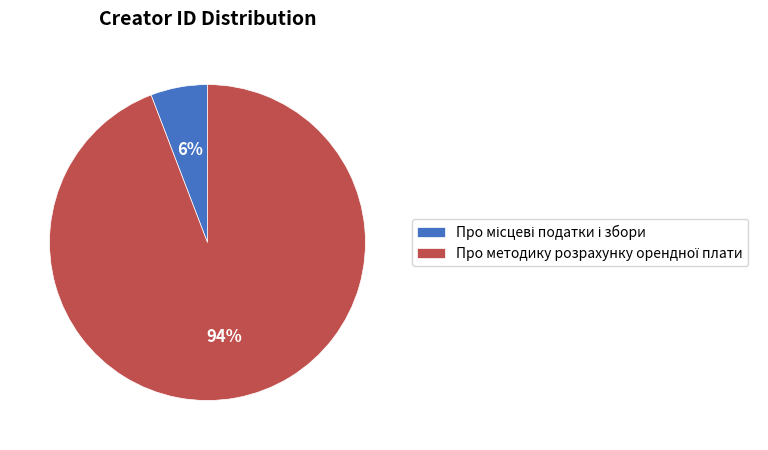

To the nearest percent, what is the average slice percentage?

50%